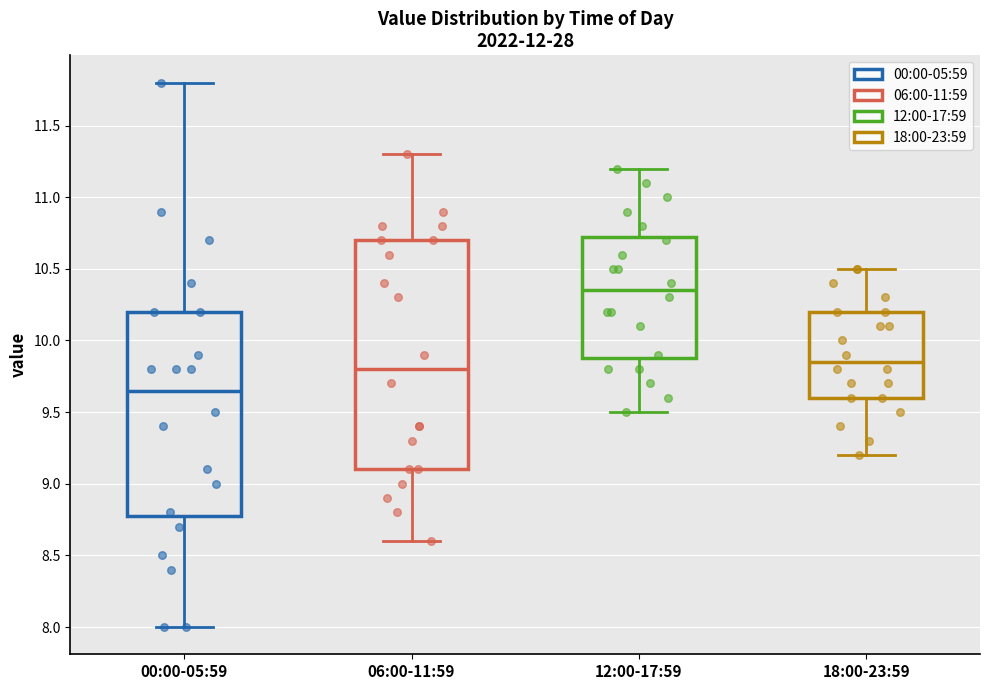

Reading left to right, read every box against the y-axis: the position of its median line, the range the box covers, and the ends of its whiskers. The values are not printed on the chart, so give them approximately, as read against the axis.

00:00-05:59: median 9.65, box 8.80 to 10.20, whiskers 8.00 to 11.80
06:00-11:59: median 9.80, box 9.10 to 10.70, whiskers 8.60 to 11.30
12:00-17:59: median 10.35, box 9.90 to 10.75, whiskers 9.50 to 11.20
18:00-23:59: median 9.85, box 9.60 to 10.20, whiskers 9.20 to 10.50